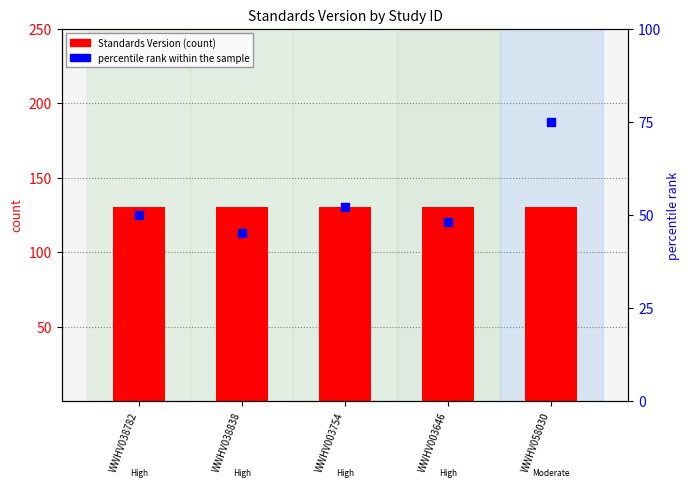

Is the value of percentile rank within the sample at WWHV038838 greater than the value of Standards Version at WWHV038838?

No